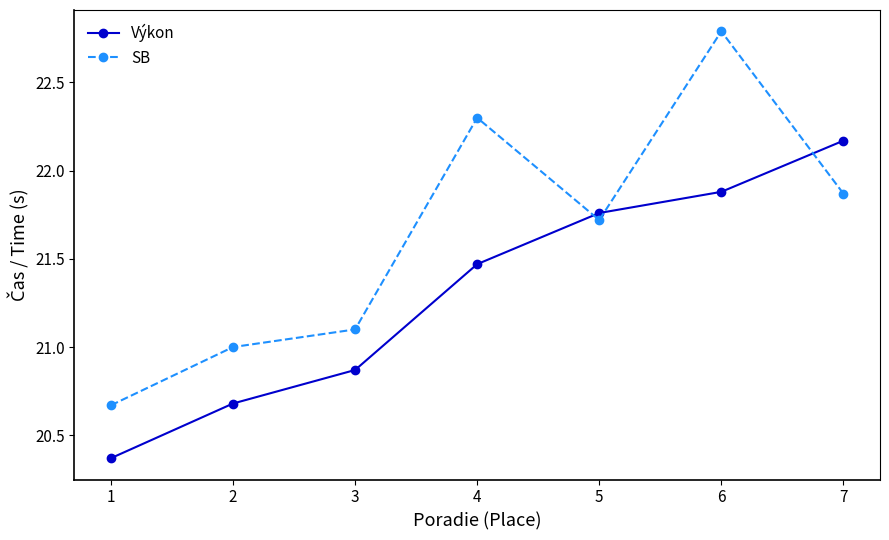

How many intersections are there between SB and Výkon?

3